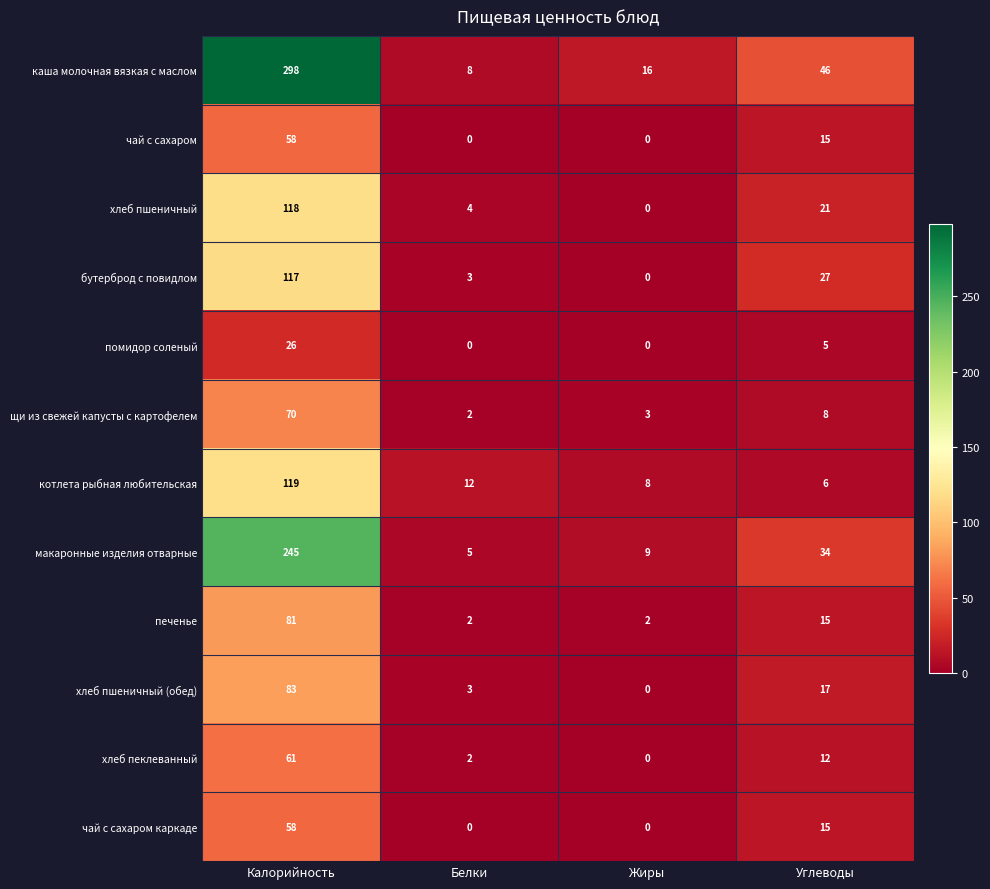

The бутерброд с повидлом series shows 58 at Калорийность. True or false?

False